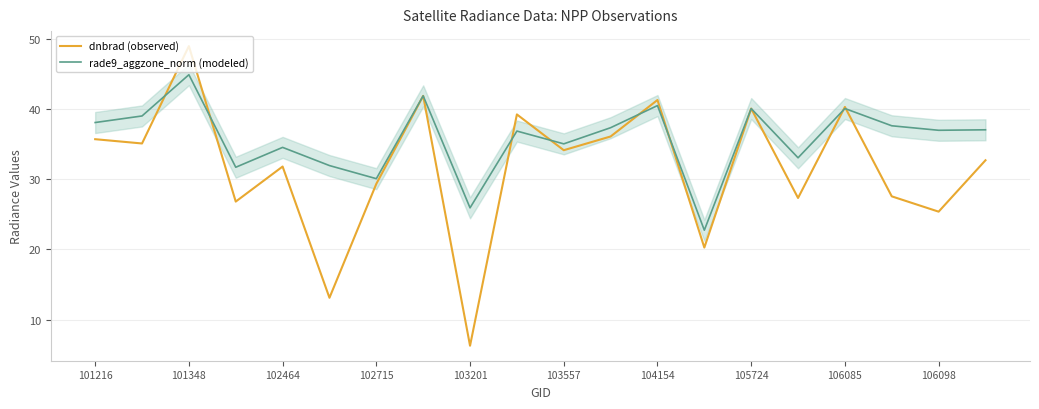

What is the lowest value of the dnbrad (observed) series?

6.3